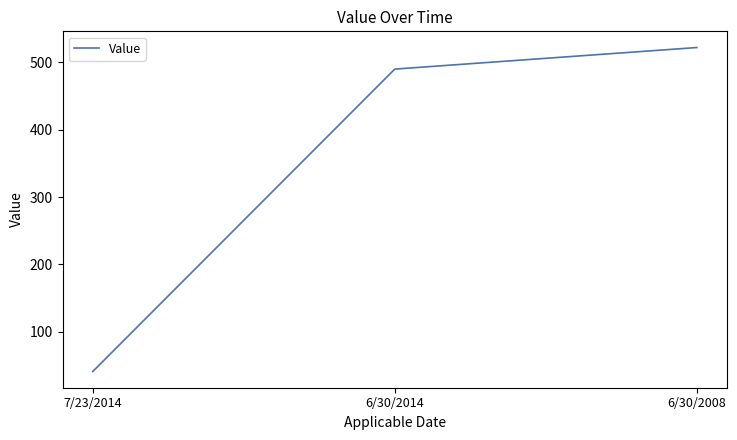

Count the number of categories in the chart.

3